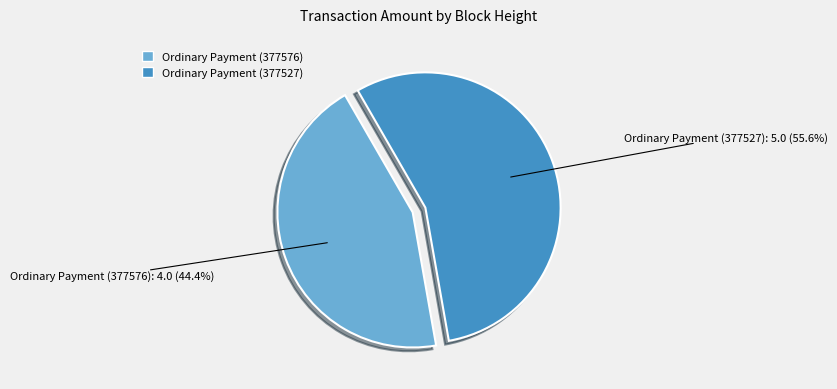

To the nearest percent, what is the difference between the largest and smallest slice percentages?

11%